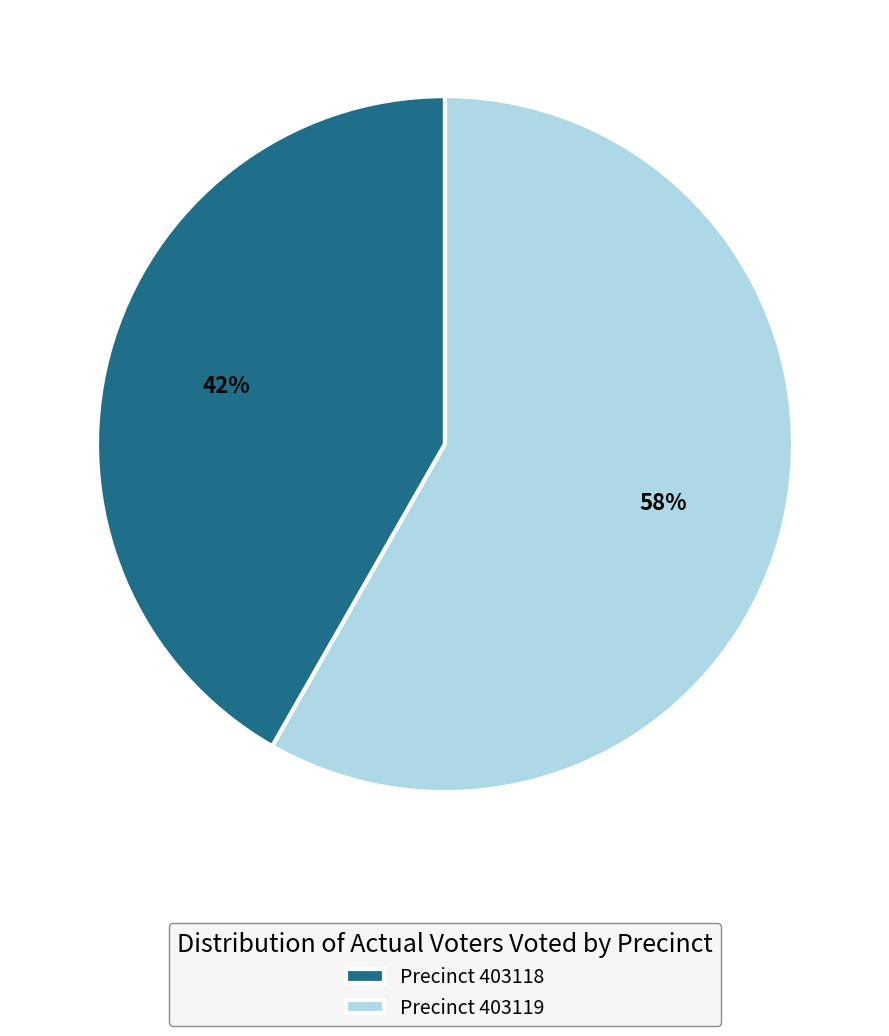

What is the ratio of the value at Precinct 403118 to the value at Precinct 403119?

0.7